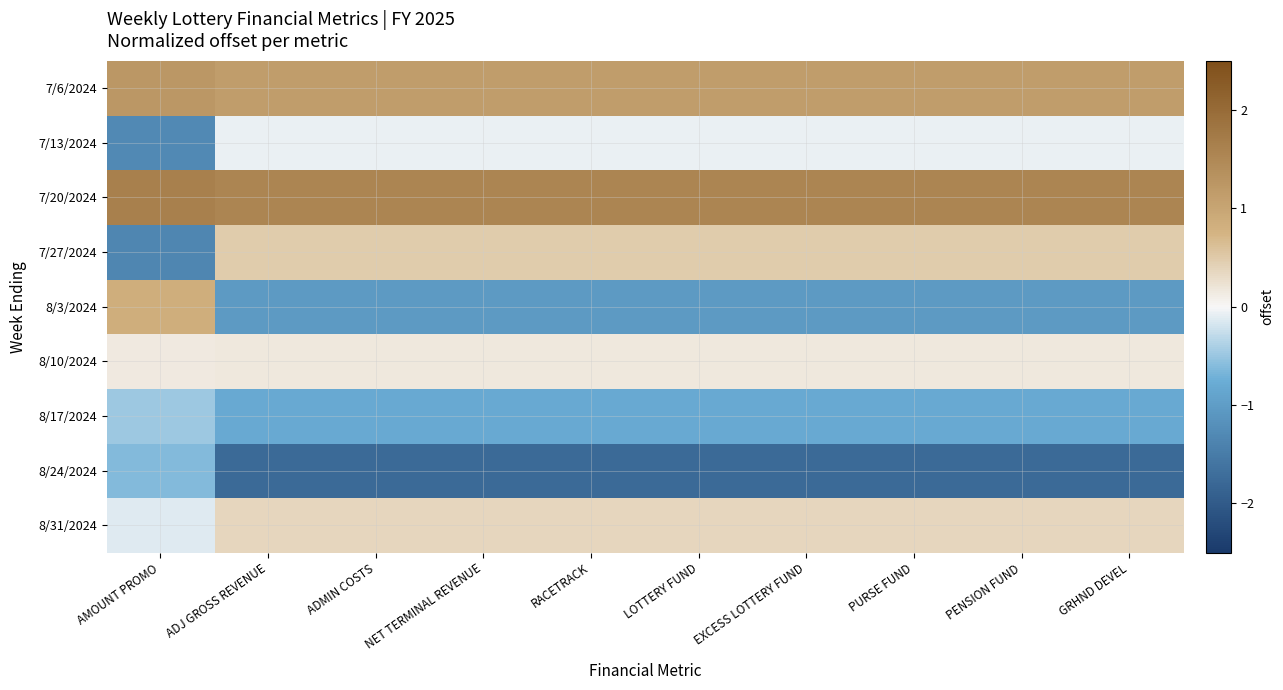

What is the greatest value displayed?

1.6